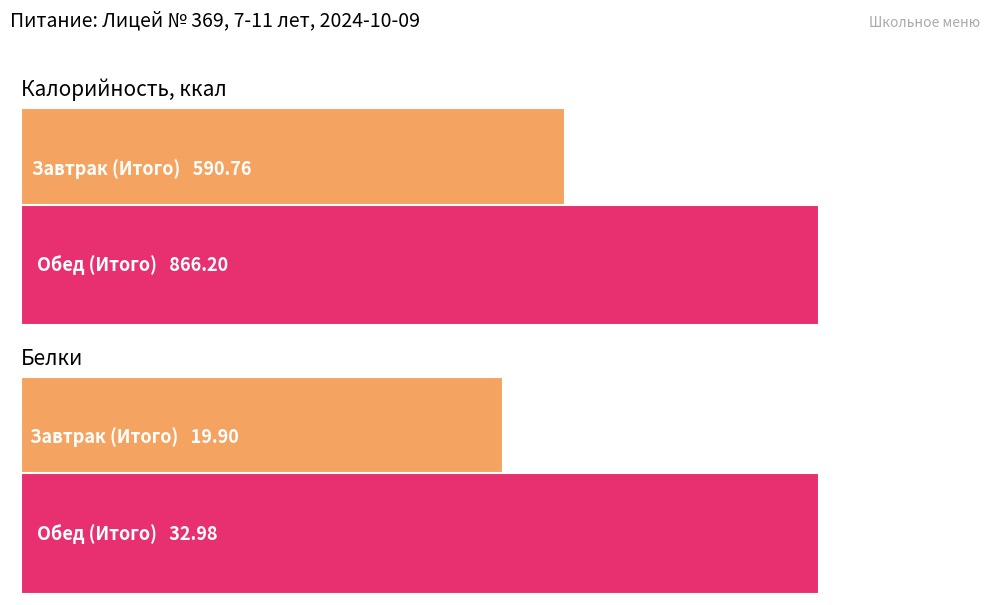

Which series changed the most between Завтрак (Итого) and Обед (Итого)?

Калорийность, ккал